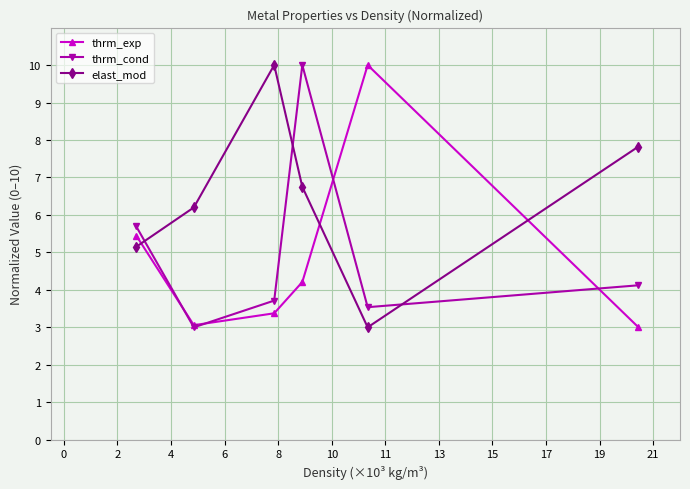

How many data points in thrm_cond are less than 4?

3